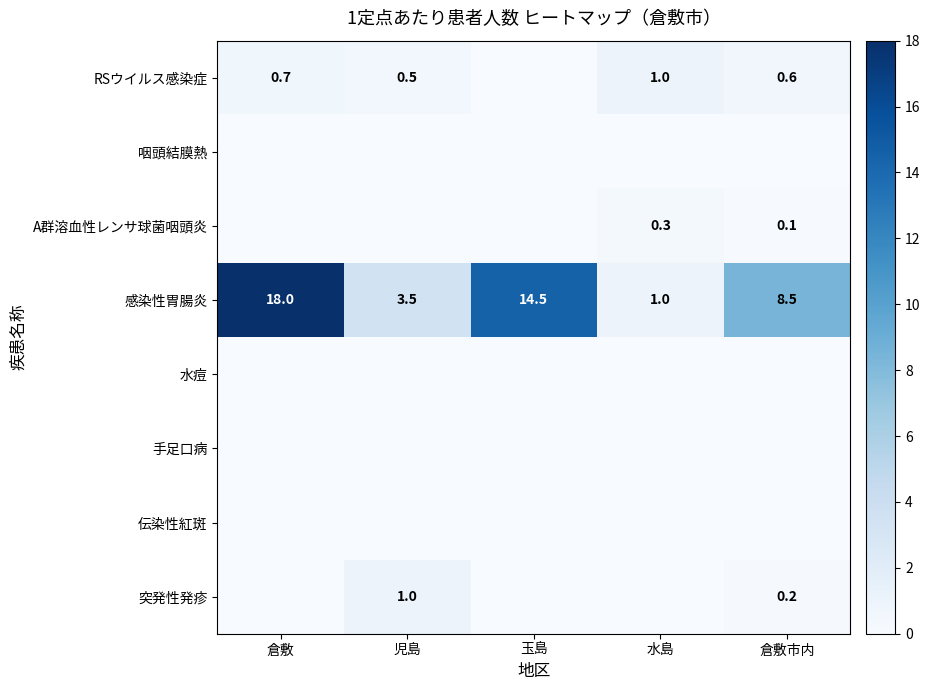

Is it true that 突発性発疹 equals 0.2 at 倉敷市内?

True